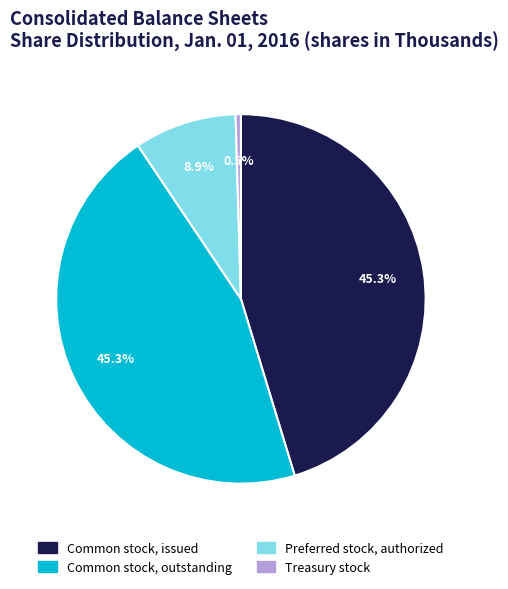

Is there a majority slice in this chart?

No